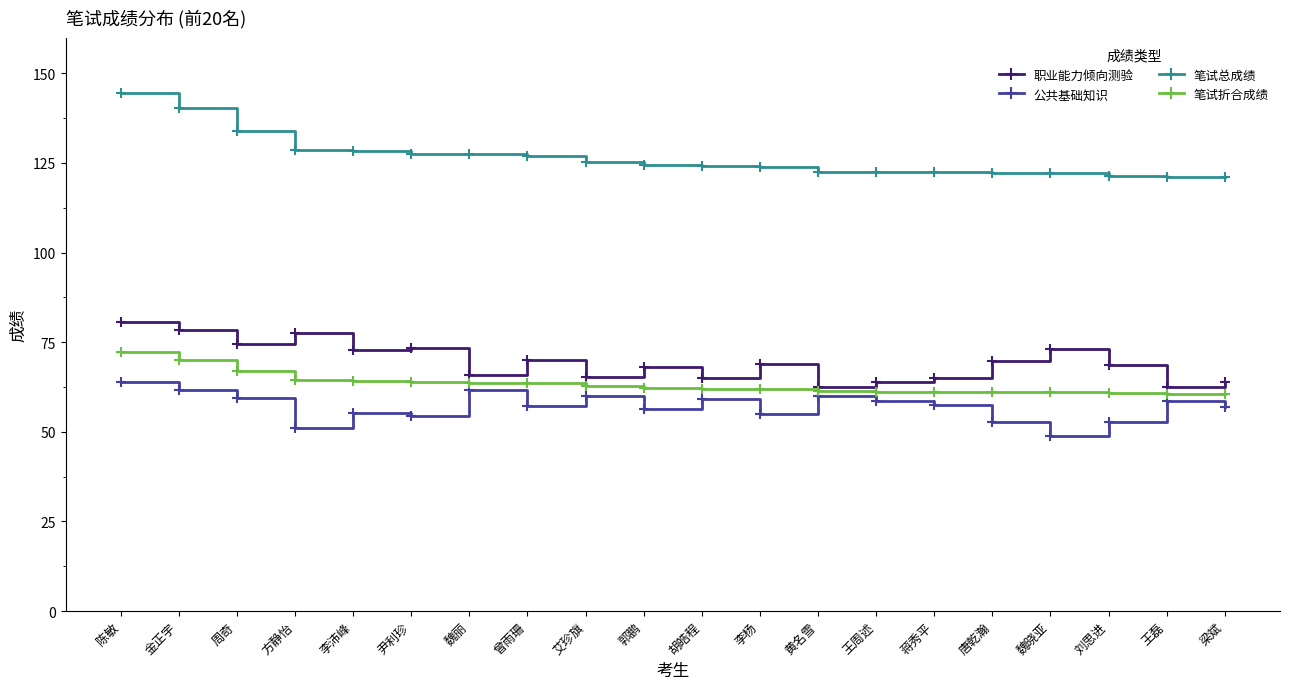

What is the lowest value of the 笔试总成绩 series?

121.0